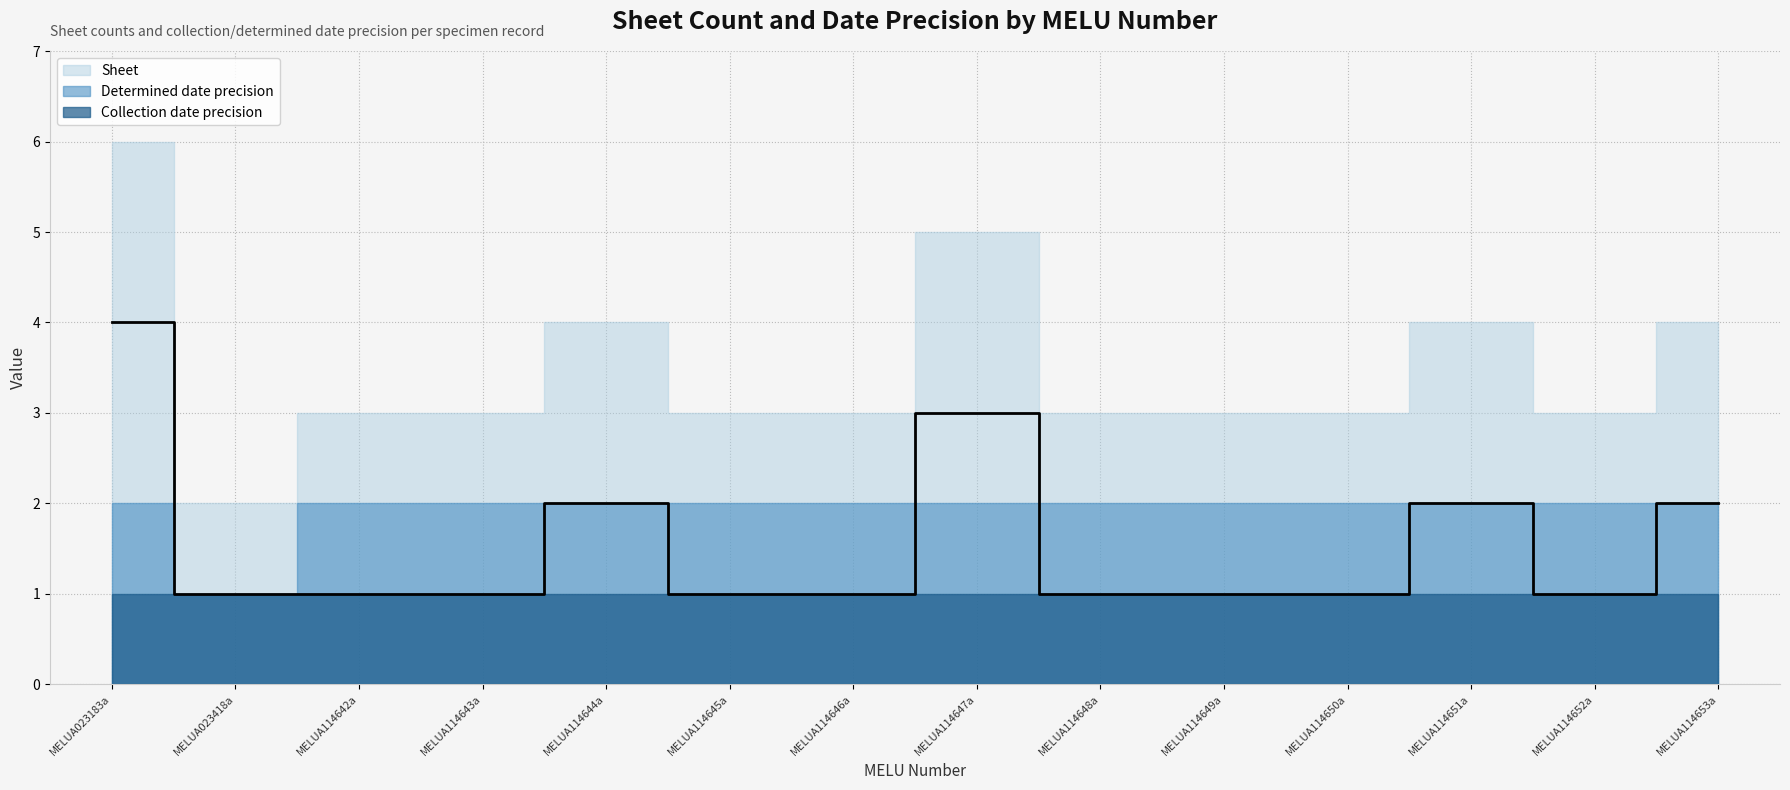

Reading left to right, transcribe all the data shown in this chart.

Sheet: MELUA023183a=4	MELUA023418a=1	MELUA114642a=1	MELUA114643a=1	MELUA114644a=2	MELUA114645a=1	MELUA114646a=1	MELUA114647a=3	MELUA114648a=1	MELUA114649a=1	MELUA114650a=1	MELUA114651a=2	MELUA114652a=1	MELUA114653a=2
Determined date precision: MELUA023183a=1	MELUA023418a=0	MELUA114642a=1	MELUA114643a=1	MELUA114644a=1	MELUA114645a=1	MELUA114646a=1	MELUA114647a=1	MELUA114648a=1	MELUA114649a=1	MELUA114650a=1	MELUA114651a=1	MELUA114652a=1	MELUA114653a=1
Collection date precision: MELUA023183a=1	MELUA023418a=1	MELUA114642a=1	MELUA114643a=1	MELUA114644a=1	MELUA114645a=1	MELUA114646a=1	MELUA114647a=1	MELUA114648a=1	MELUA114649a=1	MELUA114650a=1	MELUA114651a=1	MELUA114652a=1	MELUA114653a=1